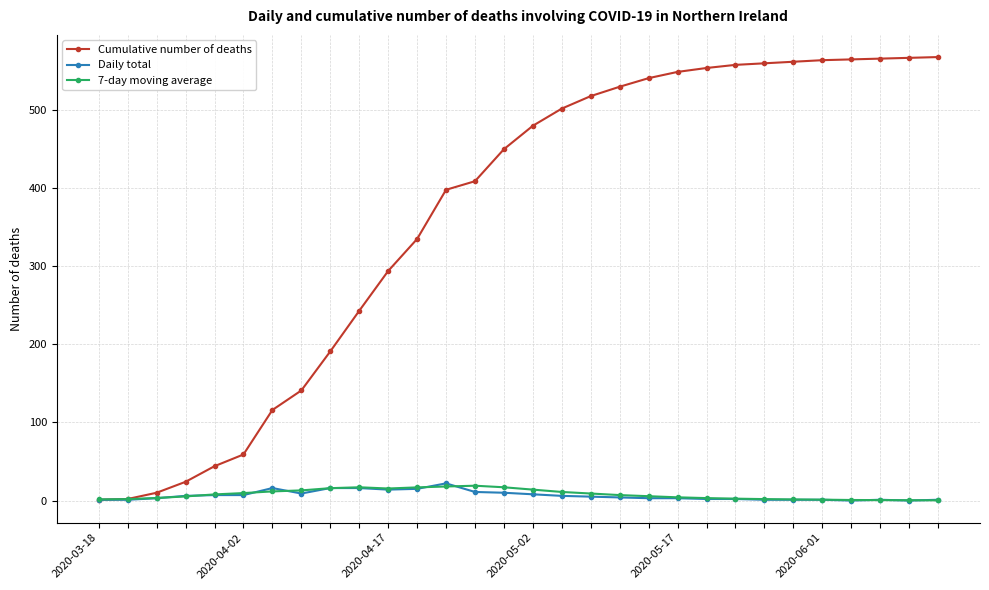

Which series has the largest range (max minus min)?

Cumulative number of deaths